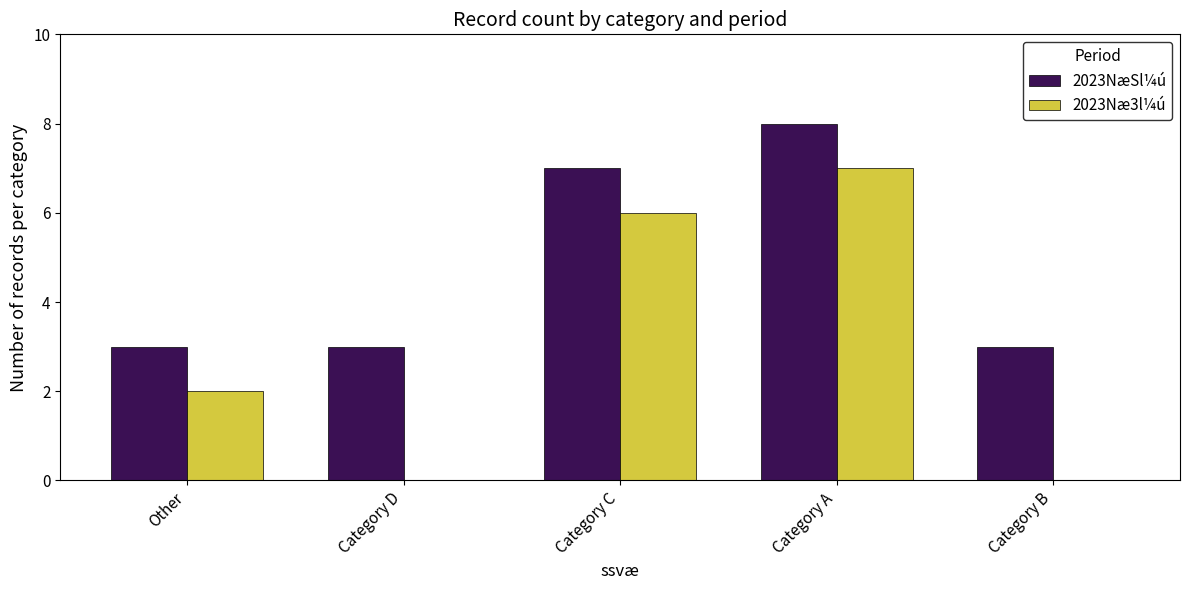

Reading left to right, extract all data points from this chart.

2023NæSl¼ú: Other=3	Category D=3	Category C=7	Category A=8	Category B=3
2023Næ3l¼ú: Other=2	Category D=0	Category C=6	Category A=7	Category B=0